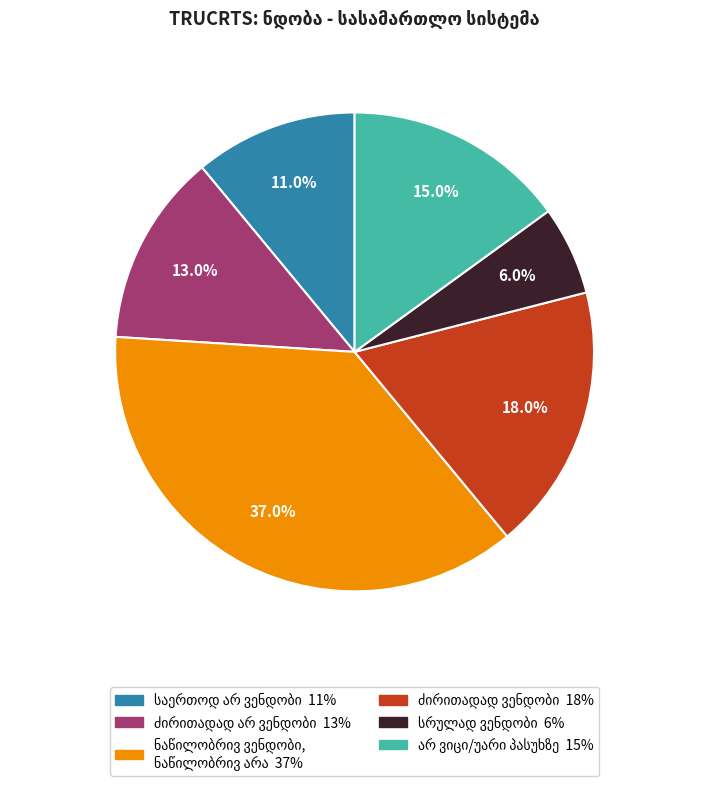

Is there a majority slice in this chart?

No